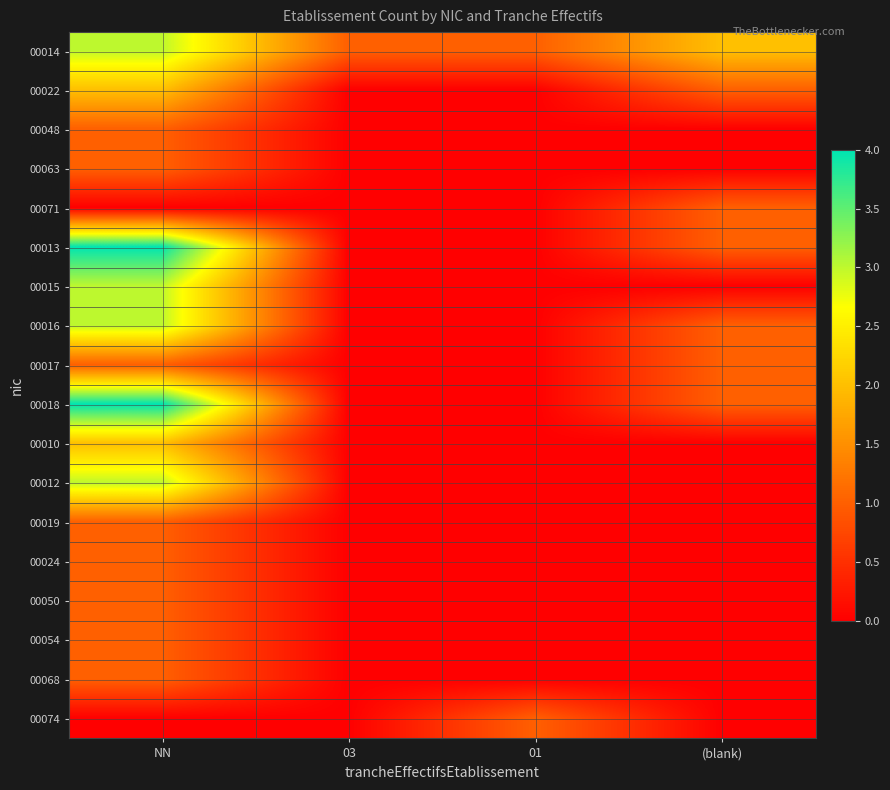

Reading left to right, extract all data points from this chart.

00014: NN=3	03=1	01=1	(blank)=2
00022: NN=2	03=0	01=0	(blank)=1
00048: NN=1	03=0	01=0	(blank)=0
00063: NN=1	03=0	01=0	(blank)=0
00071: NN=0	03=0	01=0	(blank)=1
00013: NN=4	03=0	01=0	(blank)=1
00015: NN=3	03=0	01=0	(blank)=0
00016: NN=3	03=0	01=0	(blank)=1
00017: NN=1	03=0	01=0	(blank)=1
00018: NN=4	03=0	01=0	(blank)=1
00010: NN=2	03=0	01=0	(blank)=0
00012: NN=3	03=0	01=0	(blank)=0
00019: NN=1	03=0	01=0	(blank)=0
00024: NN=1	03=0	01=0	(blank)=0
00050: NN=1	03=0	01=0	(blank)=0
00054: NN=1	03=0	01=0	(blank)=0
00068: NN=1	03=0	01=0	(blank)=0
00074: NN=0	03=0	01=1	(blank)=0